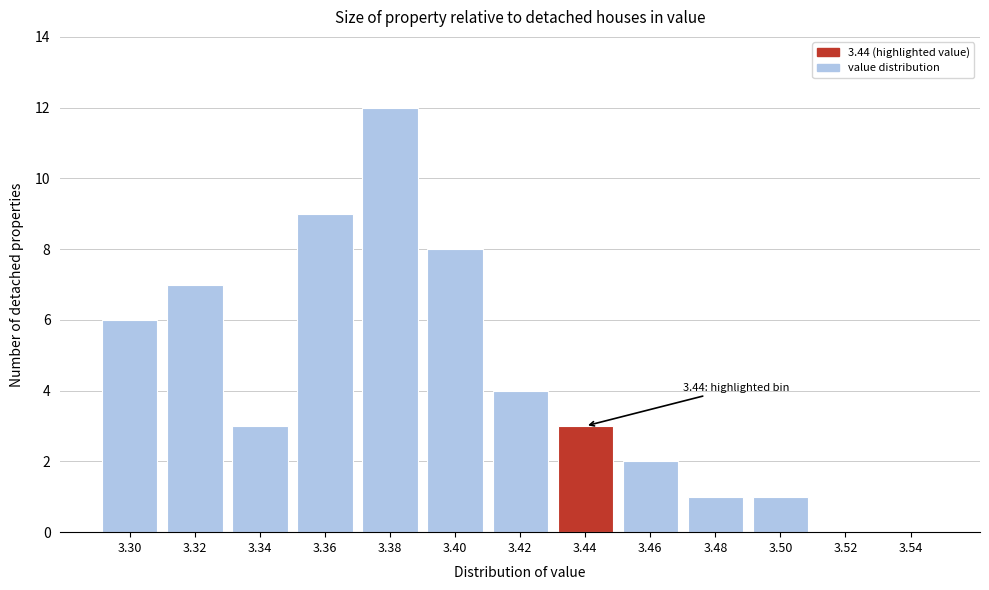

Reading right to left, transcribe all the data shown in this chart.

3.54=0	3.52=0	3.50=1	3.48=1	3.46=2	3.44=3	3.42=4	3.40=8	3.38=12	3.36=9	3.34=3	3.32=7	3.30=6